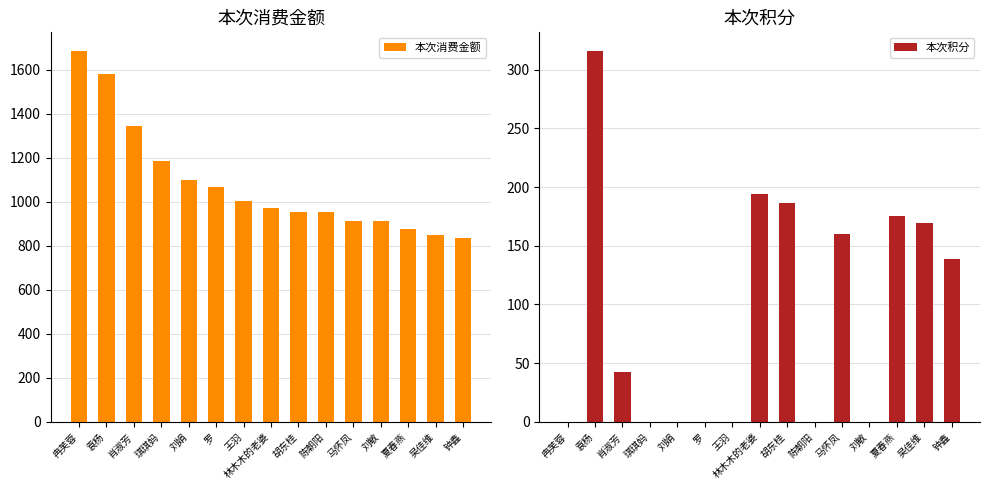

Between 夏春燕 and 袁杨, which is larger?

袁杨